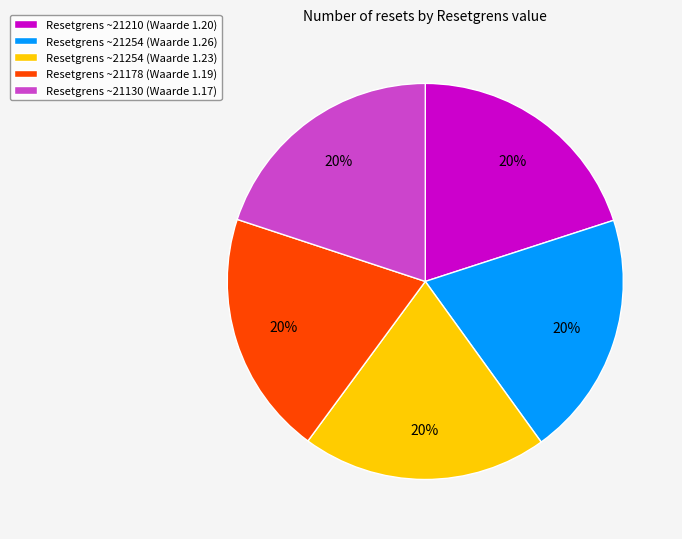

Is there a majority slice in this chart?

No